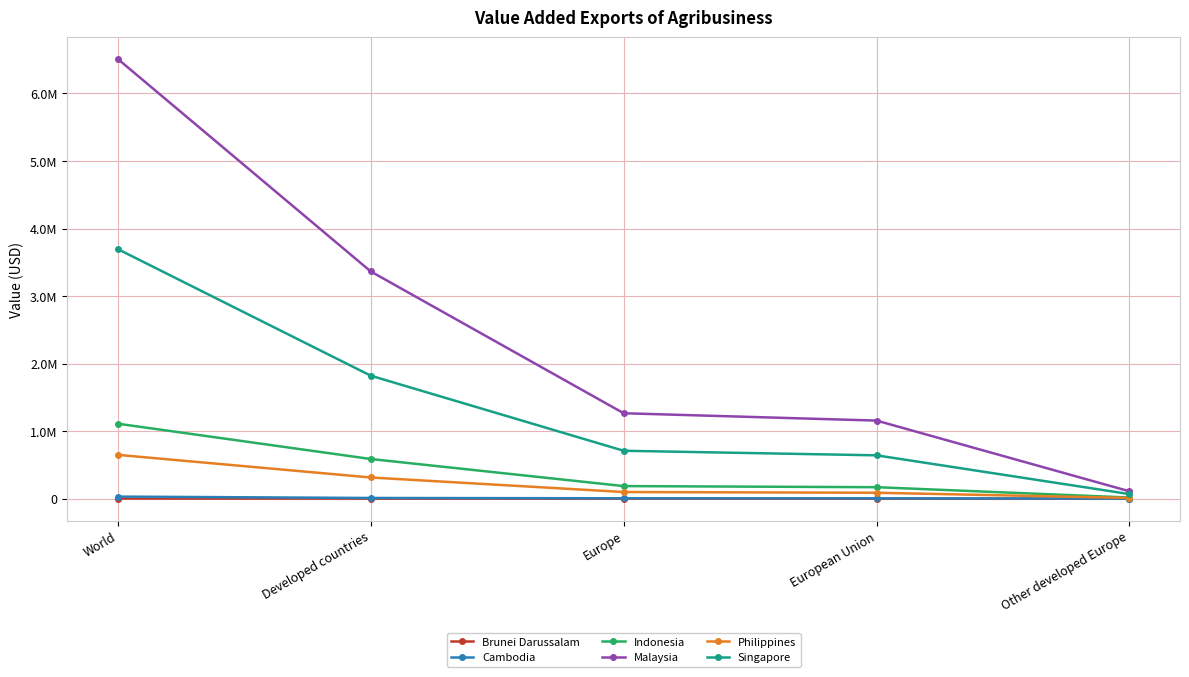

Which series has the largest total across all categories?

Malaysia